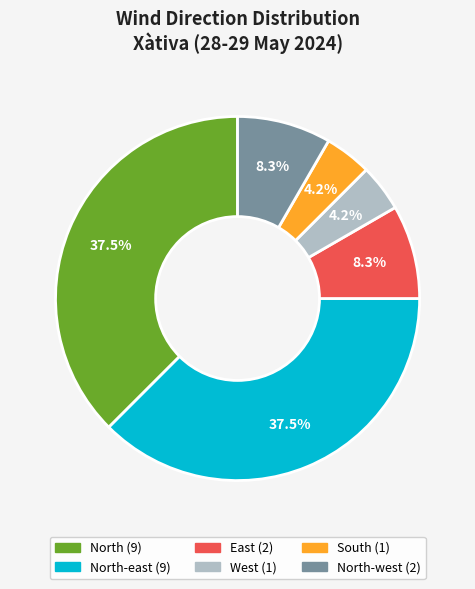

Does any single category account for the majority?

No